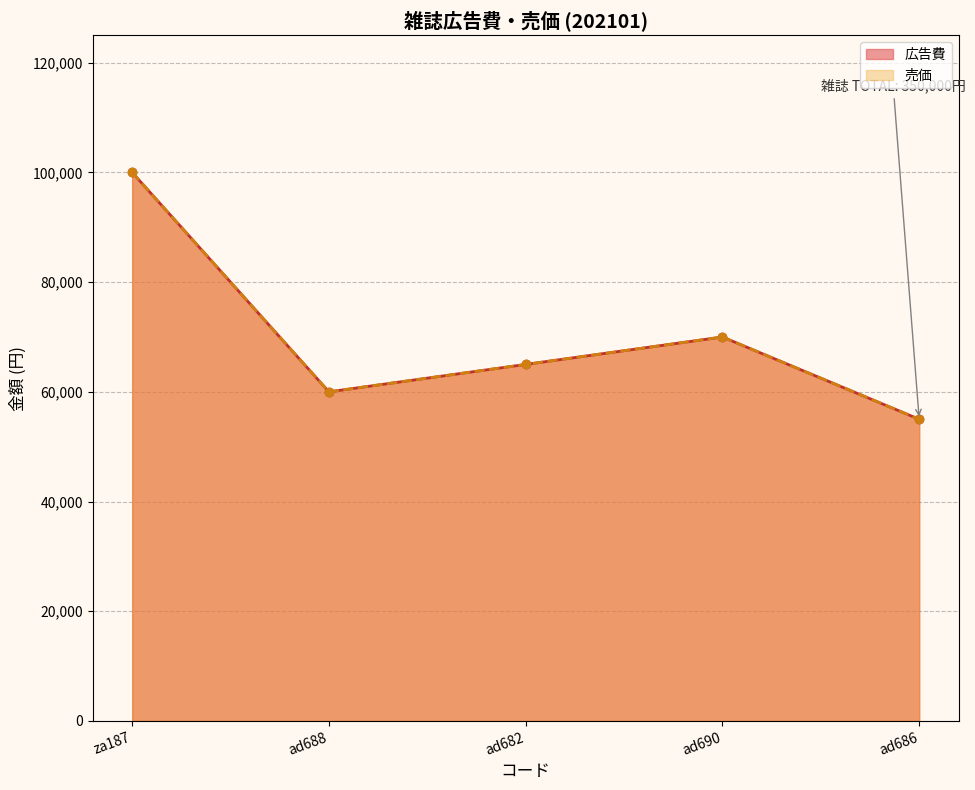

Which category has the lowest value across all series?

ad686